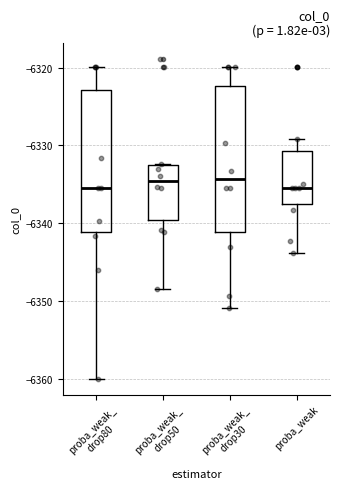

Reading left to right, read every box against the y-axis: the position of its median line, the range the box covers, and the ends of its whiskers. The values are not printed on the chart, so give them approximately, as read against the axis.

proba_weak_ drop80: median -6335, box -6341 to -6323, whiskers -6360 to -6320
proba_weak_ drop50: median -6335, box -6340 to -6333, whiskers -6348 to -6332
proba_weak_ drop30: median -6334, box -6341 to -6322, whiskers -6351 to -6320
proba_weak: median -6335, box -6338 to -6331, whiskers -6344 to -6329